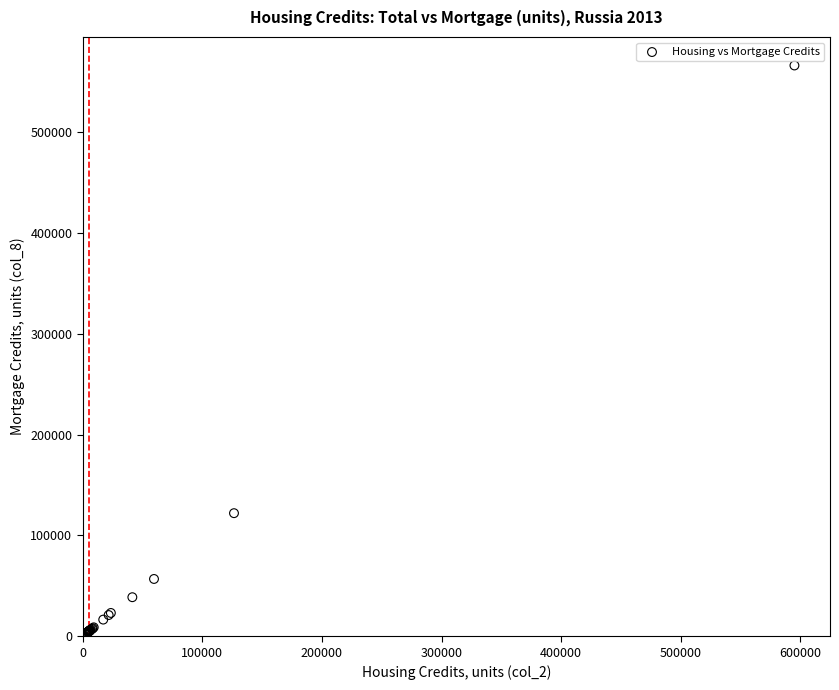

What Y value in the scatter plot is closest to 283374?

122155